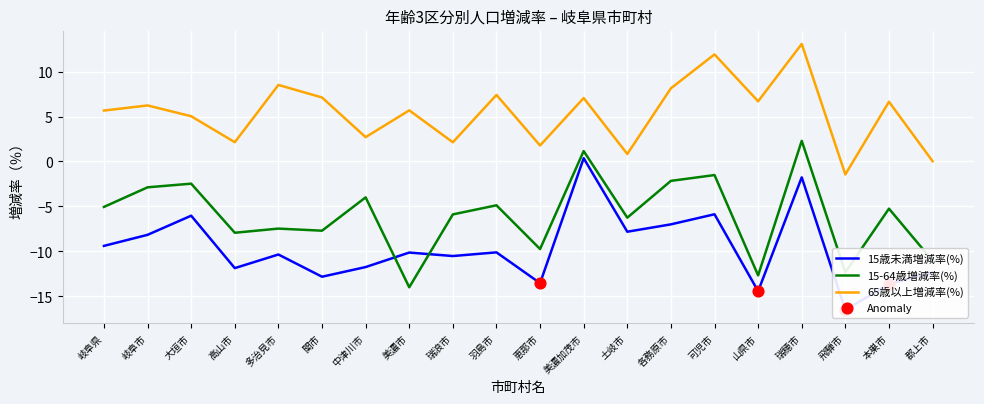

Is the value of 15-64歳増減率(%) at 美濃加茂市 greater than the value of 15歳未満増減率(%) at 瑞穂市?

Yes